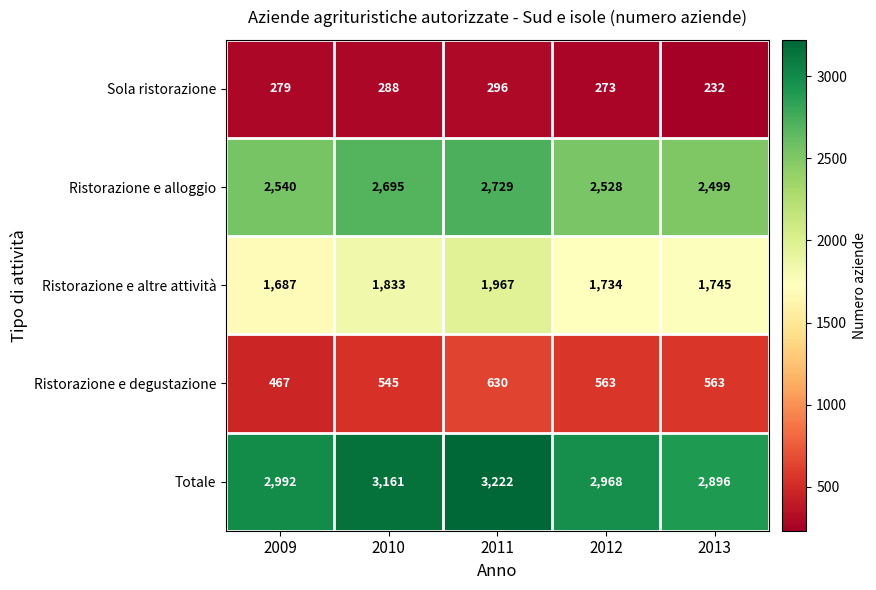

The Ristorazione e degustazione series shows 545 at 2010. True or false?

True